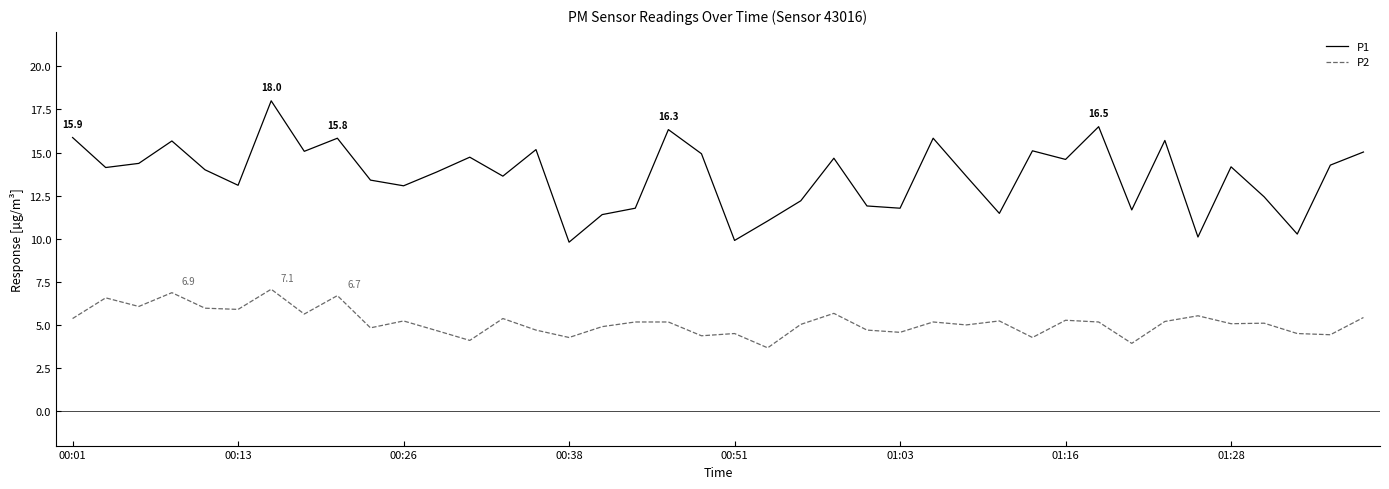

What is the difference between the maximum and minimum values in the P1 series?

8.2